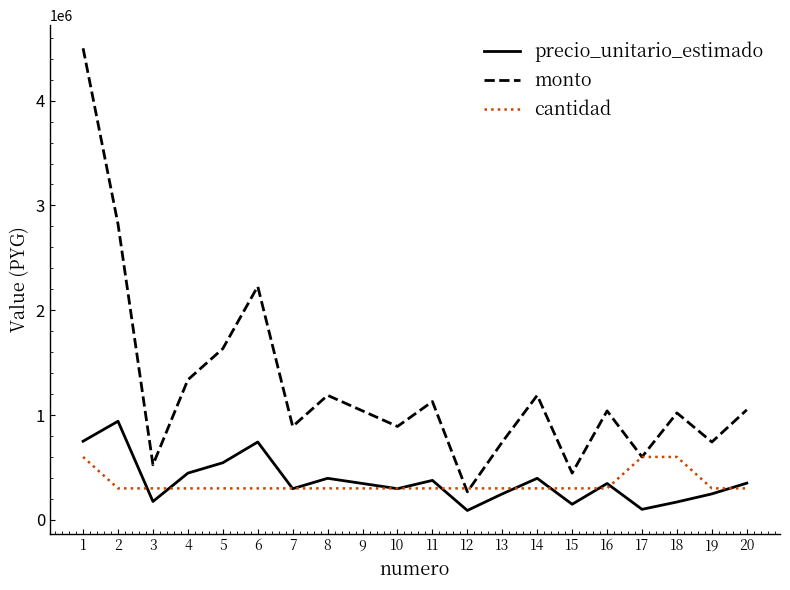

Is the value of cantidad at 17 greater than the value of monto at 7?

No